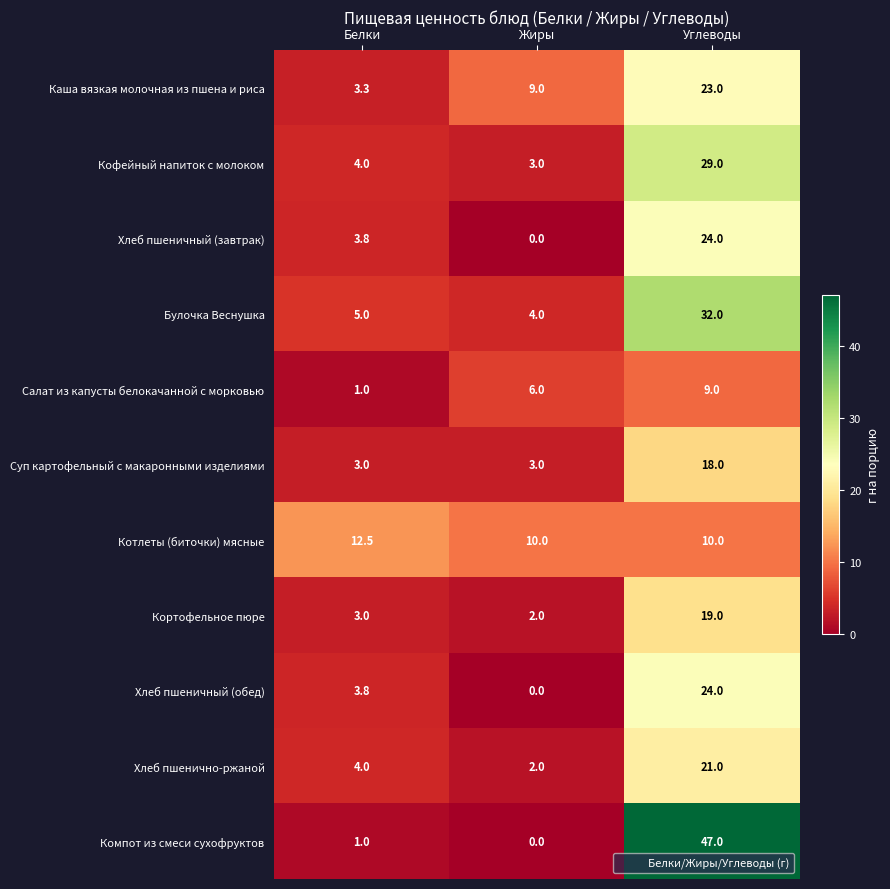

Which series has the widest spread of values?

Компот из смеси сухофруктов